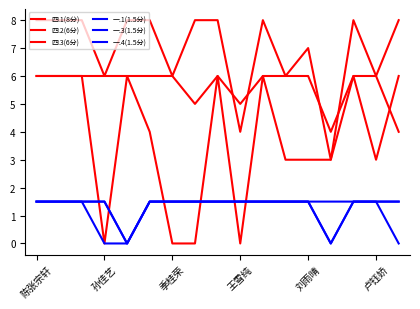

True or false: 一.4(1.5分) and 四.1(8分) intersect in this chart.

False